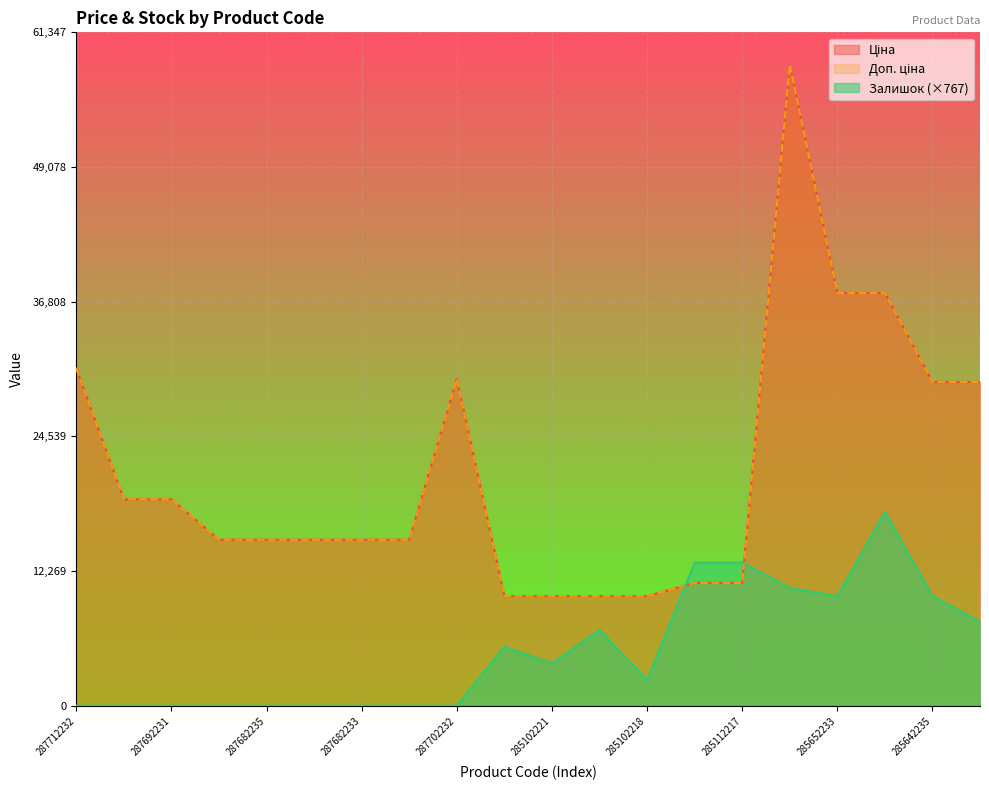

Does the chart display data point markers on the line(s)?

No